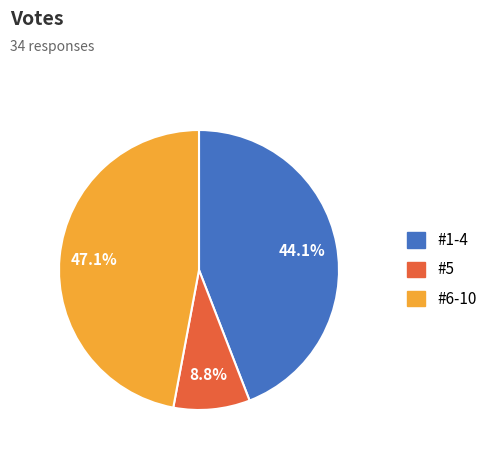

Is there a majority slice in this chart?

No